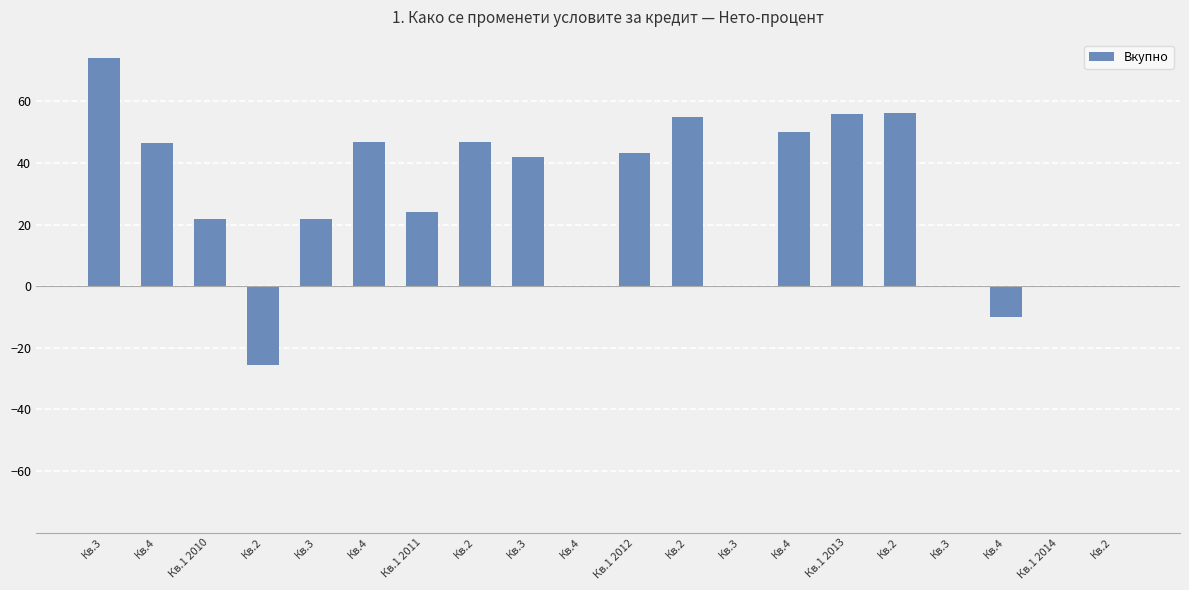

What is the label of the 5th bar from the right?

Кв.2